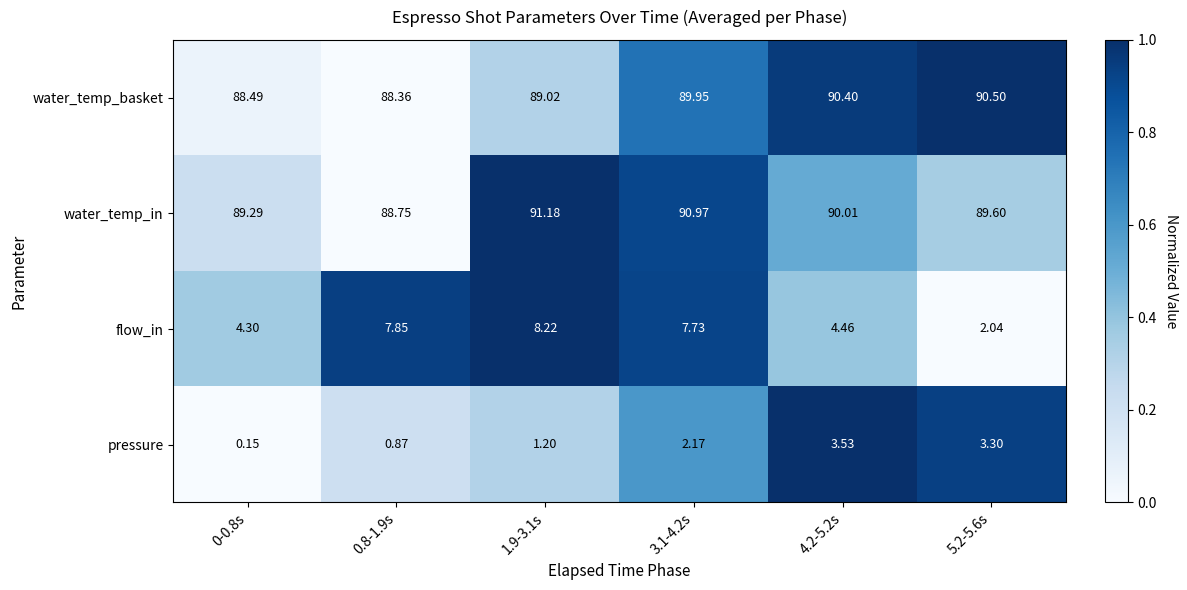

Is the value of pressure at 5.2-5.6s greater than the value of water_temp_basket at 0-0.8s?

No